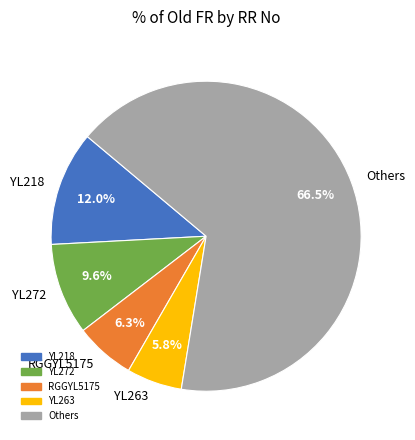

Approximately how many times larger is the value at Others compared to YL272?

6.9